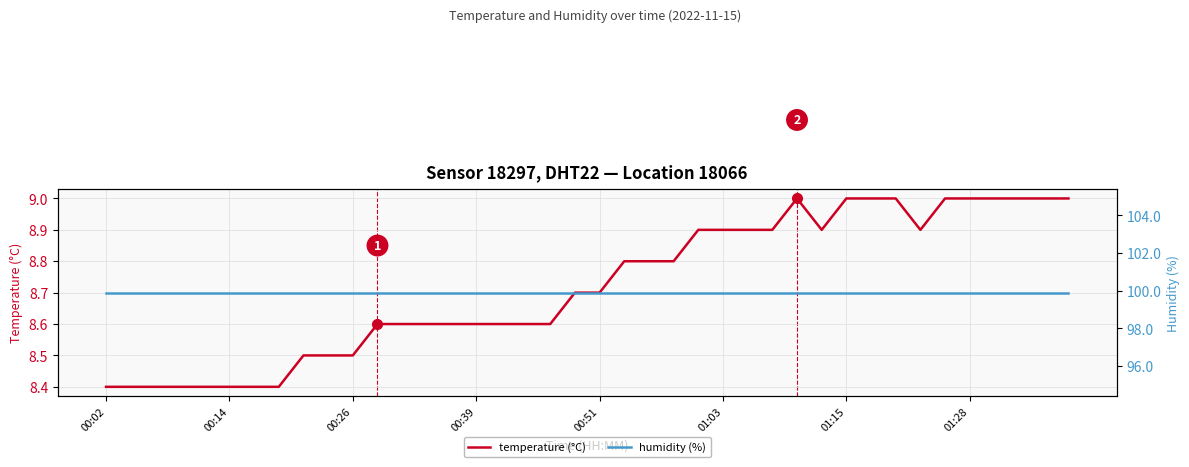

What is the difference between the second highest and second lowest values in the temperature (°C) series?

0.6